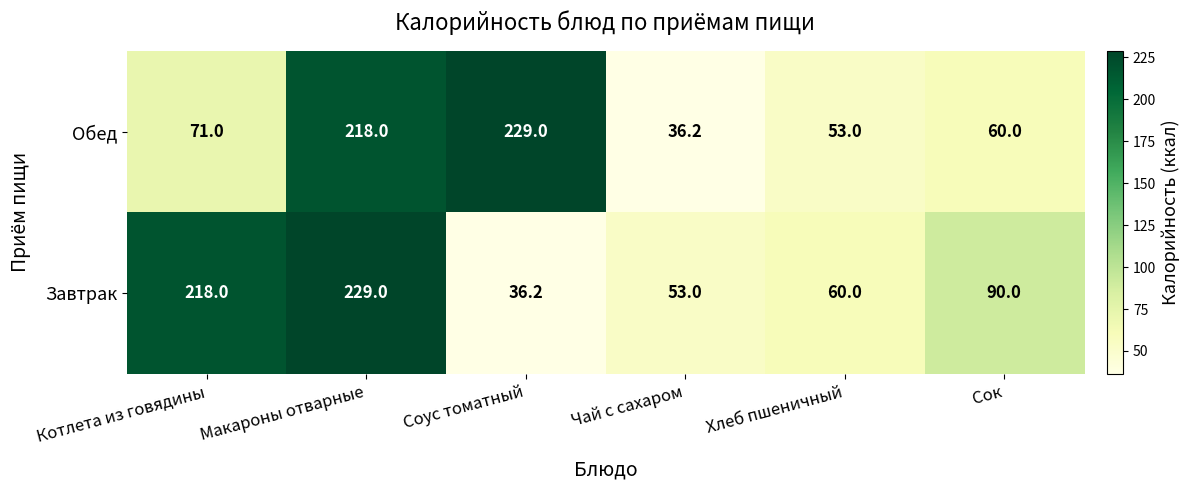

The Завтрак series shows 218.0 at Котлета из говядины. True or false?

True